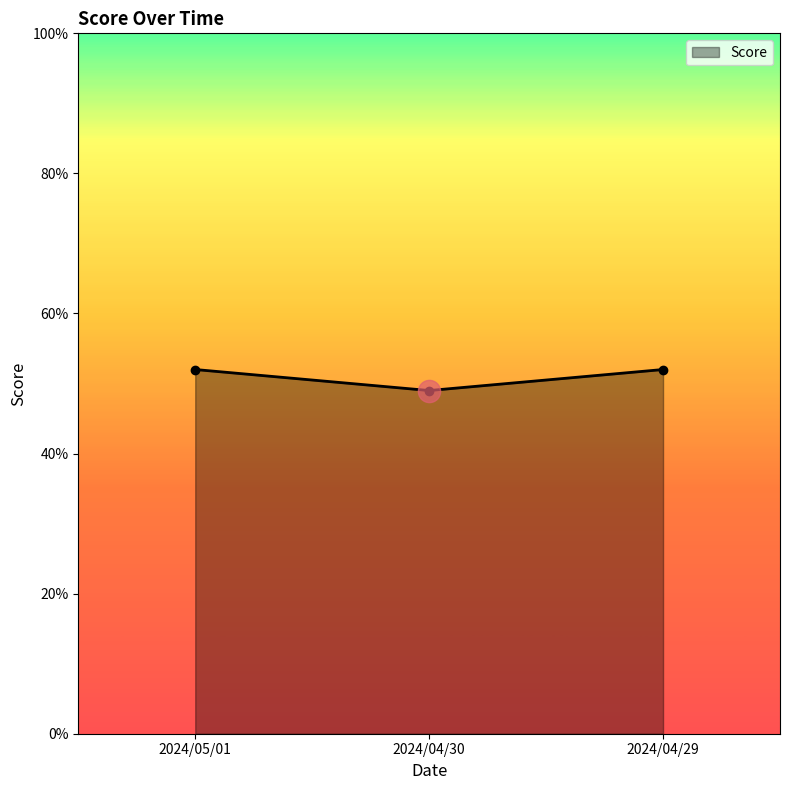

What is the sum of all values?

1.5